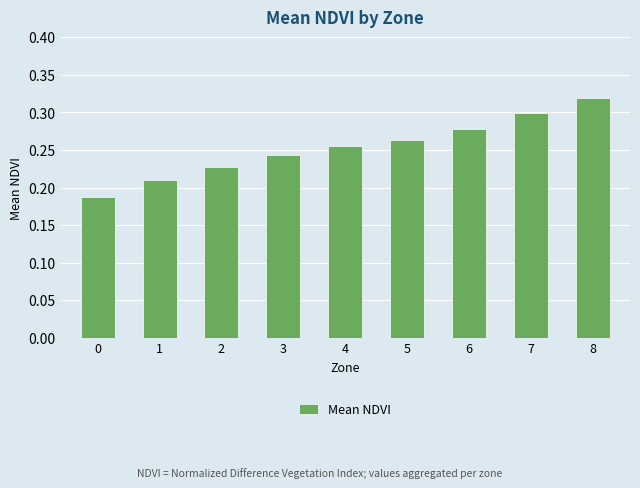

Count the values in the range 0 to 1.

9